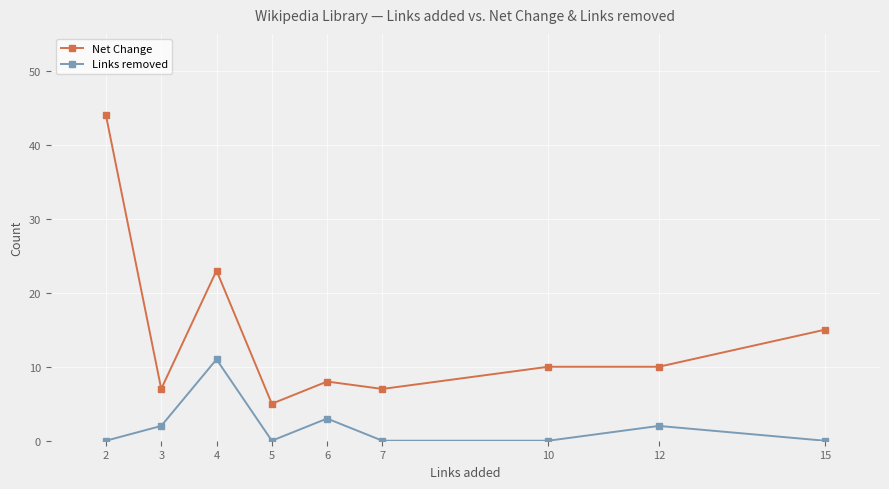

Rank the series by their average value, from lowest to highest.

Links removed, Net Change